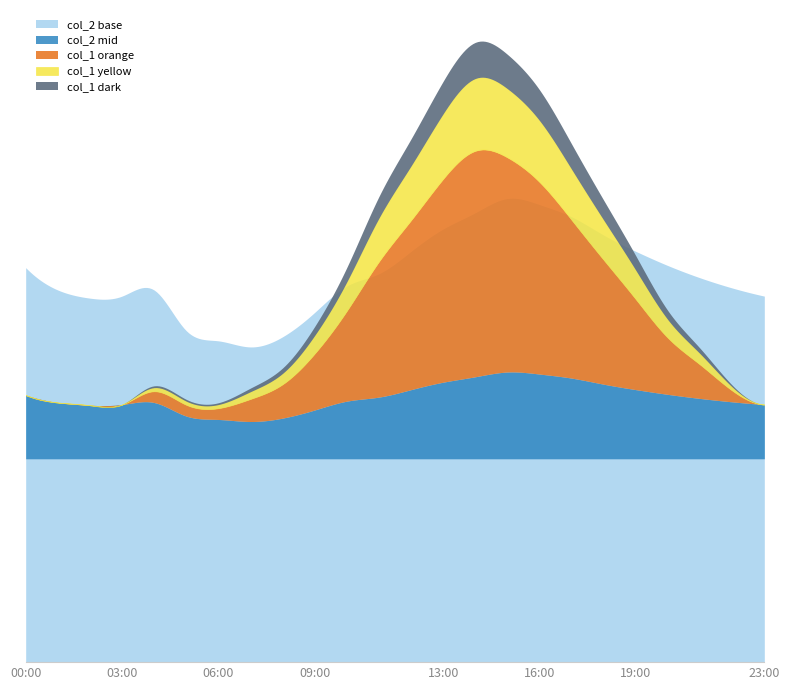

In col_2, how many points are lower than both neighbors (excluding endpoints)?

2